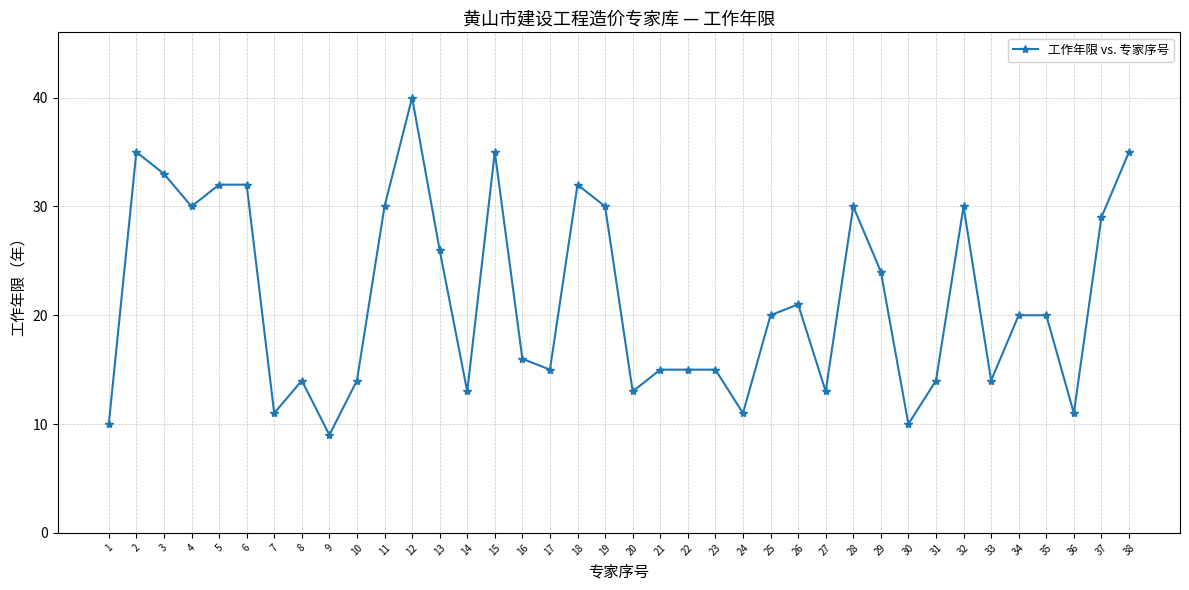

Is it true that the value at 17 is 26?

False